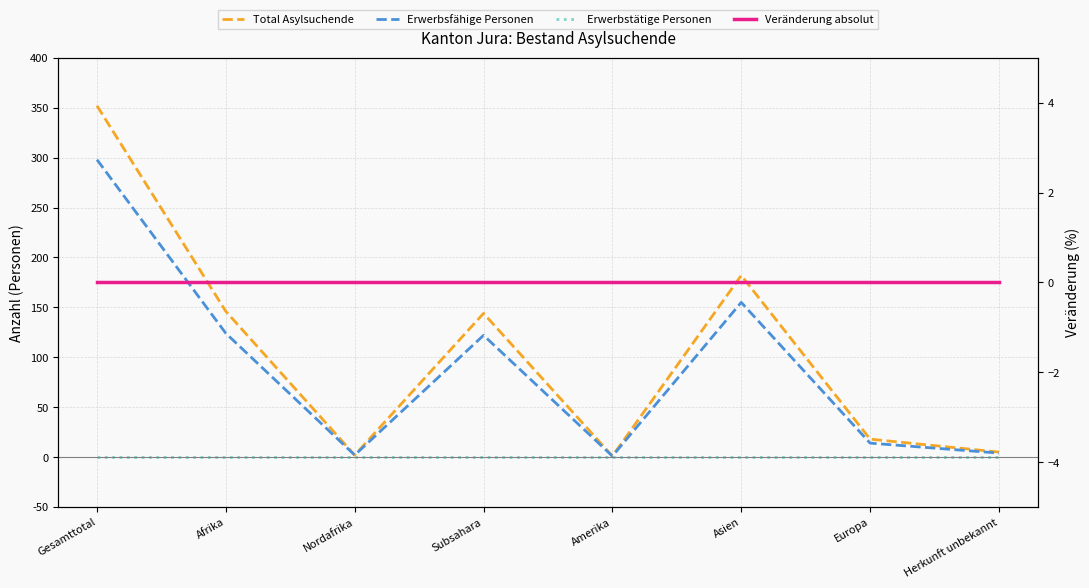

Which series changed the most between Amerika and Asien?

Total Asylsuchende